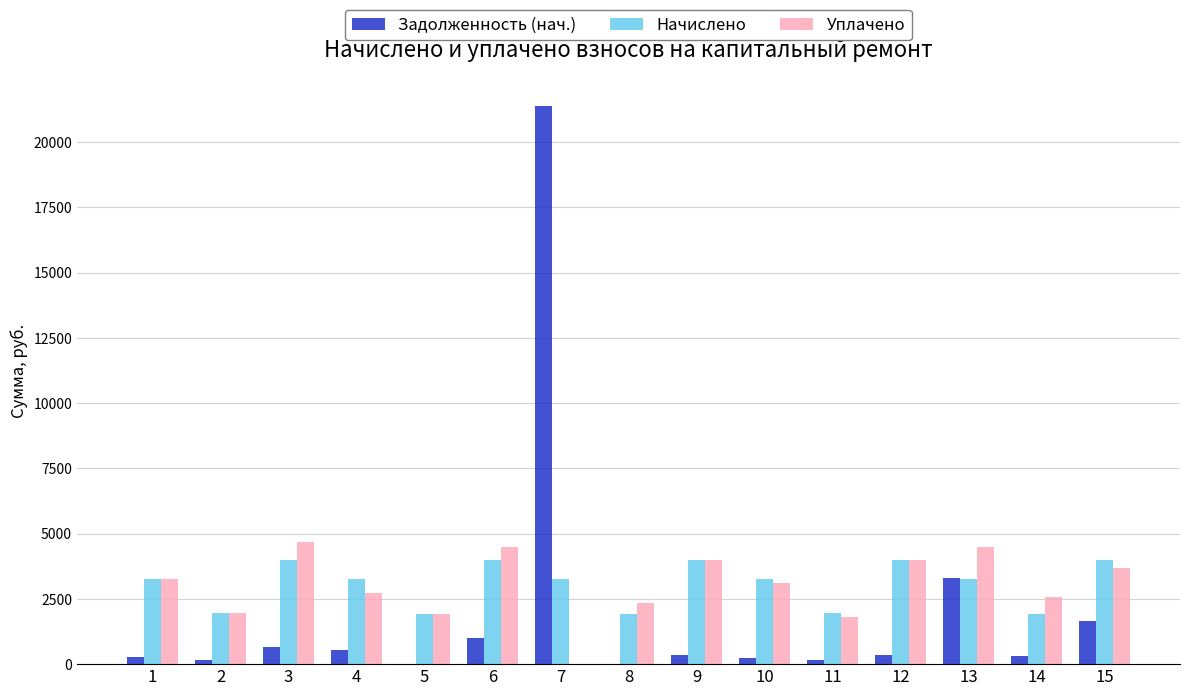

At which category is the sum across all series the highest?

7